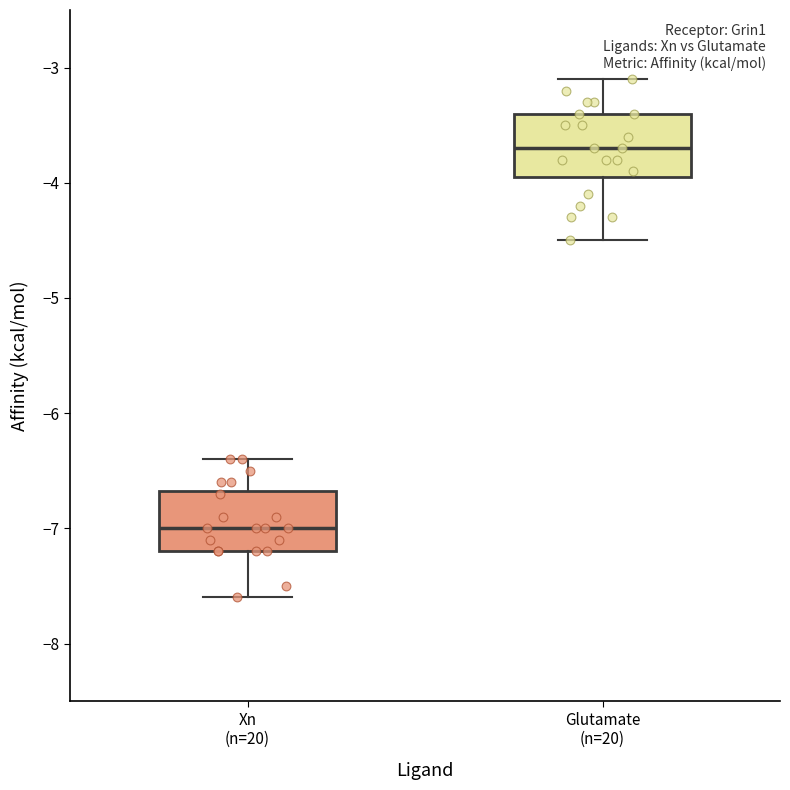

Reading left to right, read every box against the y-axis: the position of its median line, the range the box covers, and the ends of its whiskers. The values are not printed on the chart, so give them approximately, as read against the axis.

Xn (n=20): median -7.0, box -7.2 to -6.7, whiskers -7.6 to -6.4
Glutamate (n=20): median -3.7, box -3.9 to -3.4, whiskers -4.5 to -3.1